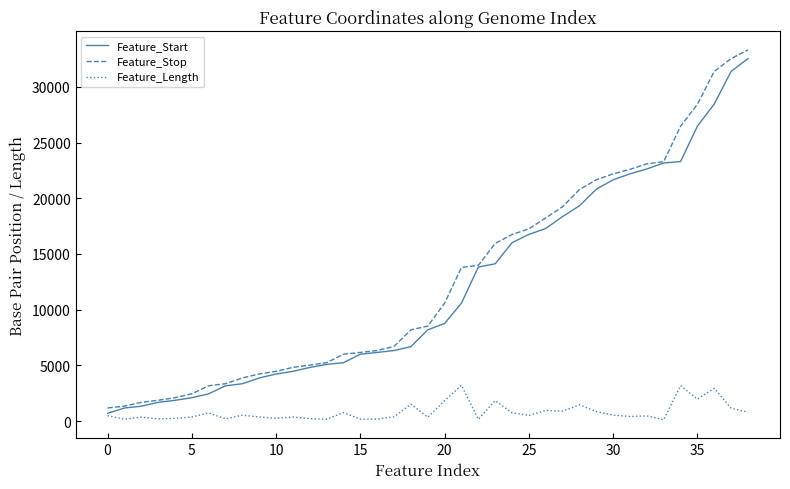

Which series has the largest range (max minus min)?

Feature_Stop